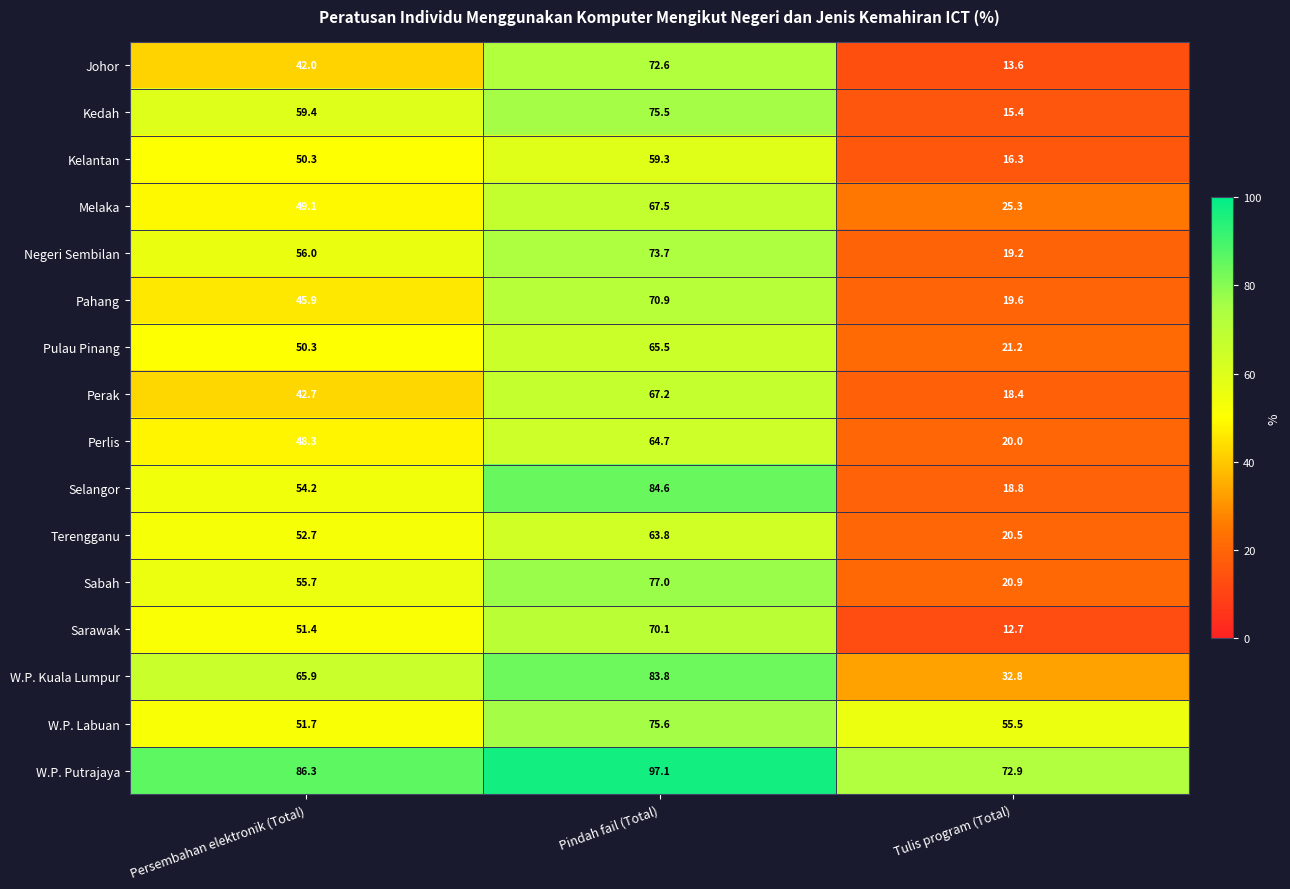

What is the average value of the W.P. Labuan series?

60.9